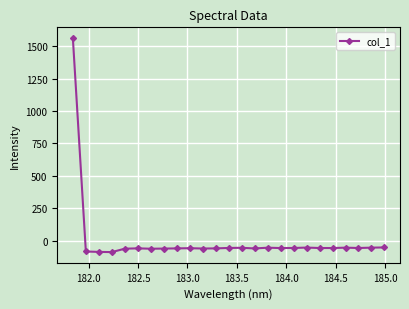

True or false: the data has more than 2 interior local peaks.

True